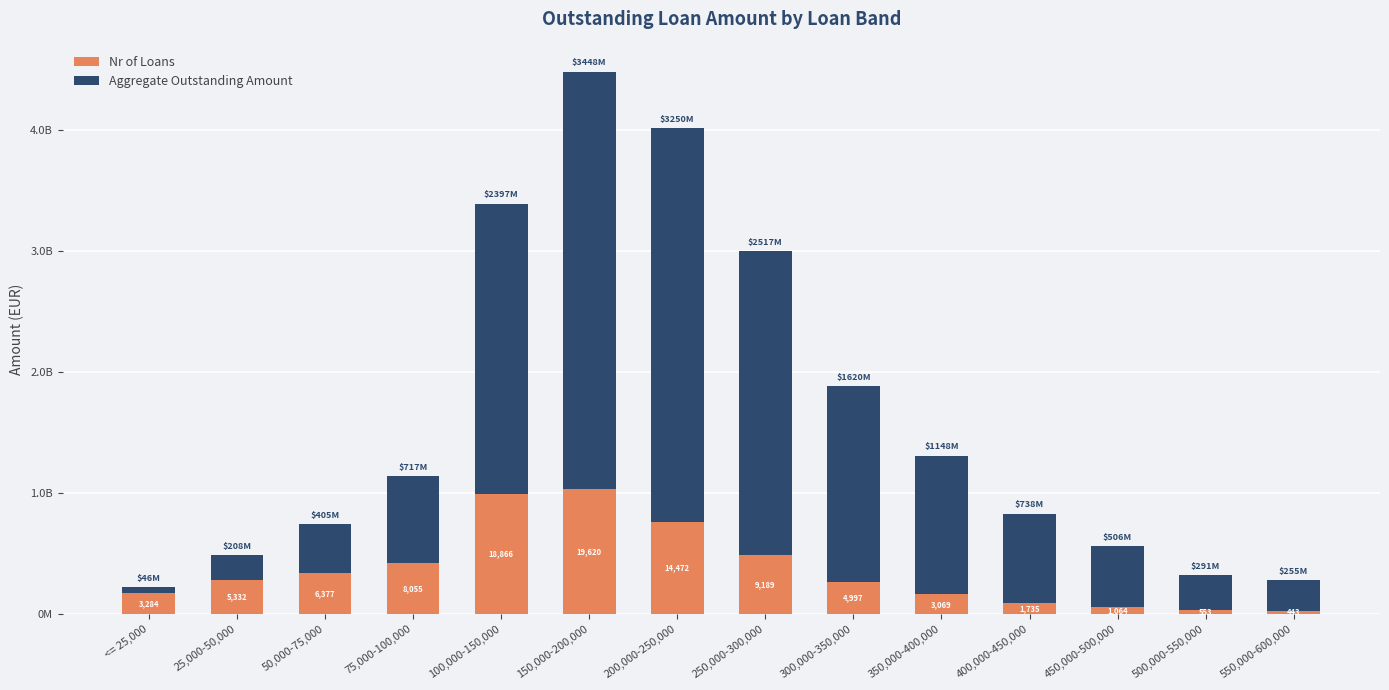

Are the bars horizontal?

No